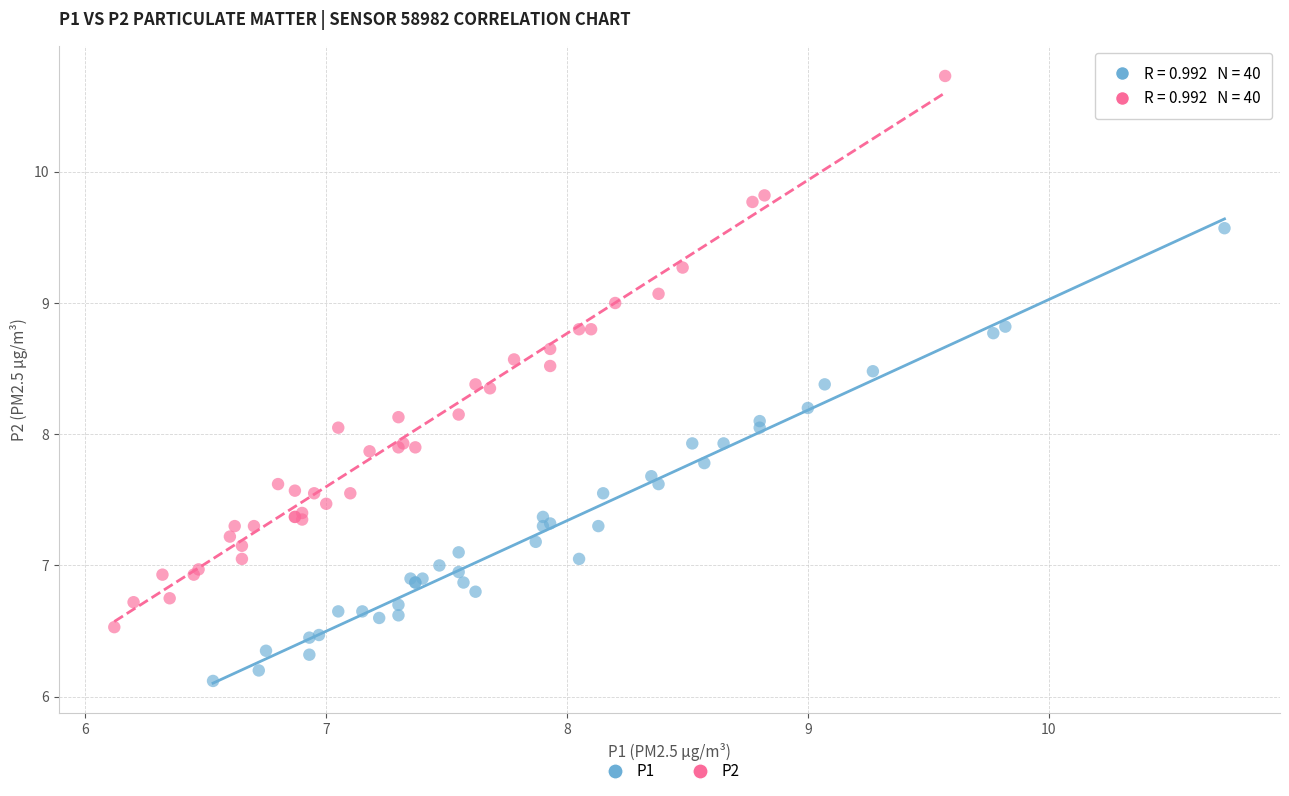

Which series has the widest spread of Y values?

P2